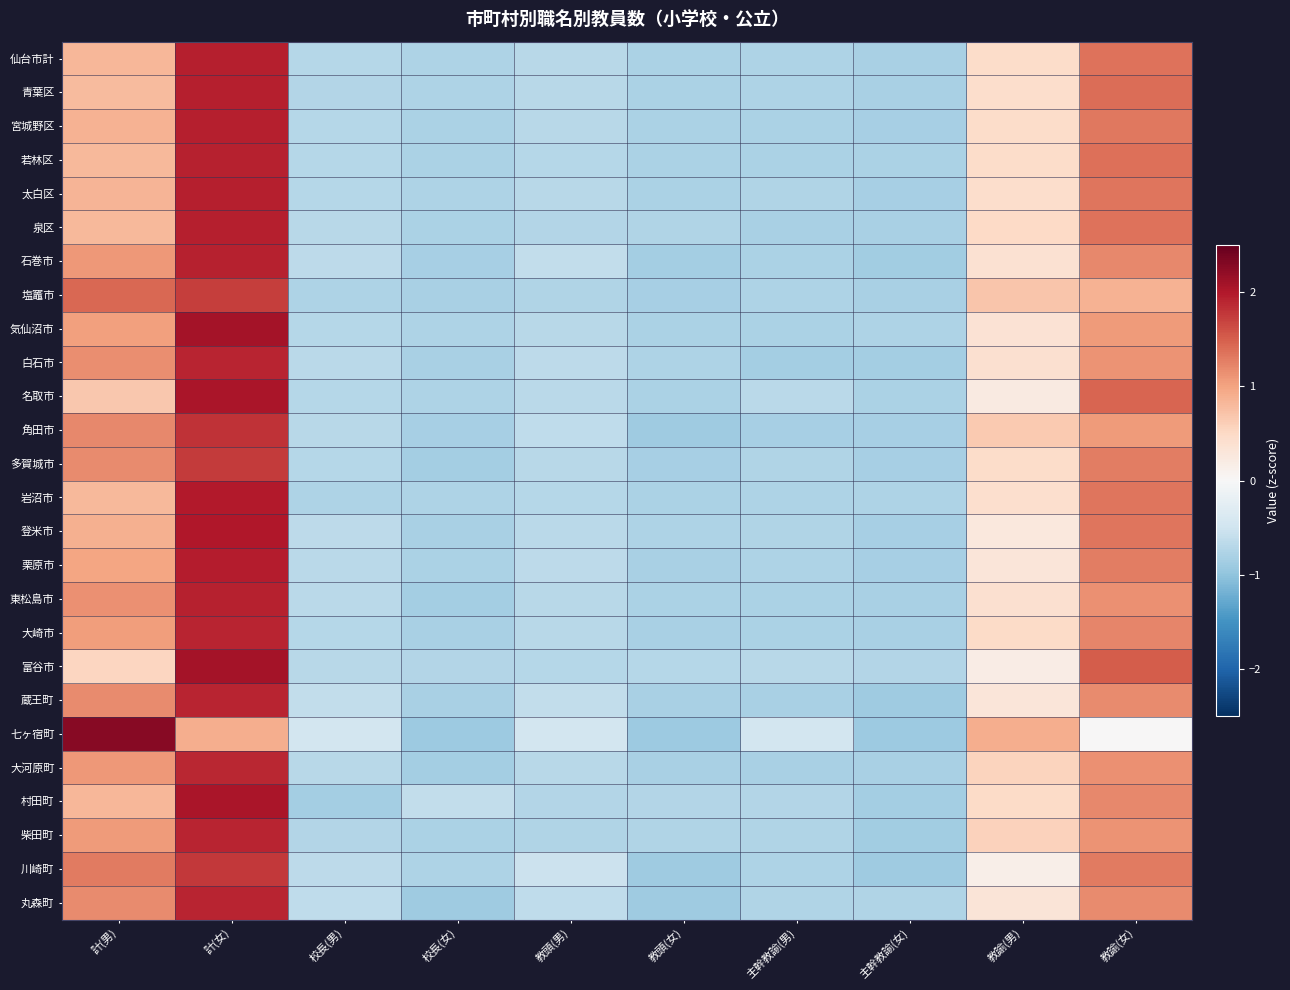

Reading left to right, what are all the values shown in this chart?

仙台市計: 計(男)=0.8	計(女)=1.9	校長(男)=-0.7	校長(女)=-0.8	教頭(男)=-0.7	教頭(女)=-0.8	主幹教諭(男)=-0.8	主幹教諭(女)=-0.8	教諭(男)=0.5	教諭(女)=1.4
青葉区: 計(男)=0.8	計(女)=1.9	校長(男)=-0.7	校長(女)=-0.8	教頭(男)=-0.7	教頭(女)=-0.8	主幹教諭(男)=-0.8	主幹教諭(女)=-0.8	教諭(男)=0.4	教諭(女)=1.4
宮城野区: 計(男)=0.9	計(女)=1.9	校長(男)=-0.7	校長(女)=-0.8	教頭(男)=-0.7	教頭(女)=-0.8	主幹教諭(男)=-0.8	主幹教諭(女)=-0.8	教諭(男)=0.5	教諭(女)=1.3
若林区: 計(男)=0.8	計(女)=1.9	校長(男)=-0.7	校長(女)=-0.8	教頭(男)=-0.7	教頭(女)=-0.8	主幹教諭(男)=-0.8	主幹教諭(女)=-0.8	教諭(男)=0.5	教諭(女)=1.4
太白区: 計(男)=0.8	計(女)=1.9	校長(男)=-0.7	校長(女)=-0.8	教頭(男)=-0.7	教頭(女)=-0.8	主幹教諭(男)=-0.8	主幹教諭(女)=-0.8	教諭(男)=0.4	教諭(女)=1.3
泉区: 計(男)=0.8	計(女)=1.9	校長(男)=-0.7	校長(女)=-0.8	教頭(男)=-0.7	教頭(女)=-0.8	主幹教諭(男)=-0.8	主幹教諭(女)=-0.8	教諭(男)=0.5	教諭(女)=1.4
石巻市: 計(男)=1.1	計(女)=1.9	校長(男)=-0.6	校長(女)=-0.8	教頭(男)=-0.6	教頭(女)=-0.8	主幹教諭(男)=-0.8	主幹教諭(女)=-0.9	教諭(男)=0.4	教諭(女)=1.2
塩竈市: 計(男)=1.4	計(女)=1.7	校長(男)=-0.8	校長(女)=-0.8	教頭(男)=-0.7	教頭(女)=-0.8	主幹教諭(男)=-0.8	主幹教諭(女)=-0.8	教諭(男)=0.7	教諭(女)=0.9
気仙沼市: 計(男)=1.0	計(女)=2.1	校長(男)=-0.7	校長(女)=-0.8	教頭(男)=-0.7	教頭(女)=-0.8	主幹教諭(男)=-0.8	主幹教諭(女)=-0.8	教諭(男)=0.4	教諭(女)=1.1
白石市: 計(男)=1.2	計(女)=1.9	校長(男)=-0.7	校長(女)=-0.8	教頭(男)=-0.6	教頭(女)=-0.8	主幹教諭(男)=-0.8	主幹教諭(女)=-0.8	教諭(男)=0.4	教諭(女)=1.1
名取市: 計(男)=0.7	計(女)=2.0	校長(男)=-0.7	校長(女)=-0.8	教頭(男)=-0.7	教頭(女)=-0.8	主幹教諭(男)=-0.7	主幹教諭(女)=-0.8	教諭(男)=0.2	教諭(女)=1.5
角田市: 計(男)=1.2	計(女)=1.8	校長(男)=-0.7	校長(女)=-0.8	教頭(男)=-0.6	教頭(女)=-0.9	主幹教諭(男)=-0.8	主幹教諭(女)=-0.8	教諭(男)=0.7	教諭(女)=1.1
多賀城市: 計(男)=1.2	計(女)=1.8	校長(男)=-0.7	校長(女)=-0.9	教頭(男)=-0.7	教頭(女)=-0.8	主幹教諭(男)=-0.7	主幹教諭(女)=-0.8	教諭(男)=0.5	教諭(女)=1.3
岩沼市: 計(男)=0.8	計(女)=2.0	校長(男)=-0.8	校長(女)=-0.8	教頭(男)=-0.7	教頭(女)=-0.8	主幹教諭(男)=-0.8	主幹教諭(女)=-0.8	教諭(男)=0.4	教諭(女)=1.3
登米市: 計(男)=0.9	計(女)=2.0	校長(男)=-0.6	校長(女)=-0.8	教頭(男)=-0.7	教頭(女)=-0.8	主幹教諭(男)=-0.8	主幹教諭(女)=-0.8	教諭(男)=0.3	教諭(女)=1.3
栗原市: 計(男)=1.0	計(女)=2.0	校長(男)=-0.7	校長(女)=-0.8	教頭(男)=-0.7	教頭(女)=-0.8	主幹教諭(男)=-0.8	主幹教諭(女)=-0.8	教諭(男)=0.3	教諭(女)=1.3
東松島市: 計(男)=1.1	計(女)=1.9	校長(男)=-0.7	校長(女)=-0.8	教頭(男)=-0.7	教頭(女)=-0.8	主幹教諭(男)=-0.8	主幹教諭(女)=-0.8	教諭(男)=0.4	教諭(女)=1.1
大崎市: 計(男)=1.0	計(女)=1.9	校長(男)=-0.7	校長(女)=-0.8	教頭(男)=-0.7	教頭(女)=-0.8	主幹教諭(男)=-0.8	主幹教諭(女)=-0.8	教諭(男)=0.5	教諭(女)=1.2
富谷市: 計(男)=0.5	計(女)=2.1	校長(男)=-0.7	校長(女)=-0.7	教頭(男)=-0.7	教頭(女)=-0.7	主幹教諭(男)=-0.7	主幹教諭(女)=-0.7	教諭(男)=0.2	教諭(女)=1.5
蔵王町: 計(男)=1.2	計(女)=1.9	校長(男)=-0.6	校長(女)=-0.8	教頭(男)=-0.6	教頭(女)=-0.8	主幹教諭(男)=-0.8	主幹教諭(女)=-0.9	教諭(男)=0.3	教諭(女)=1.2
七ヶ宿町: 計(男)=2.3	計(女)=0.9	校長(男)=-0.5	校長(女)=-0.9	教頭(男)=-0.5	教頭(女)=-0.9	主幹教諭(男)=-0.5	主幹教諭(女)=-0.9	教諭(男)=0.9	教諭(女)=0.0
大河原町: 計(男)=1.1	計(女)=1.9	校長(男)=-0.7	校長(女)=-0.9	教頭(男)=-0.7	教頭(女)=-0.8	主幹教諭(男)=-0.8	主幹教諭(女)=-0.8	教諭(男)=0.6	教諭(女)=1.1
村田町: 計(男)=0.8	計(女)=2.0	校長(男)=-0.9	校長(女)=-0.6	教頭(男)=-0.7	教頭(女)=-0.7	主幹教諭(男)=-0.7	主幹教諭(女)=-0.9	教諭(男)=0.5	教諭(女)=1.2
柴田町: 計(男)=1.1	計(女)=1.9	校長(男)=-0.7	校長(女)=-0.8	教頭(男)=-0.8	教頭(女)=-0.8	主幹教諭(男)=-0.8	主幹教諭(女)=-0.9	教諭(男)=0.6	教諭(女)=1.1
川崎町: 計(男)=1.3	計(女)=1.8	校長(男)=-0.7	校長(女)=-0.8	教頭(男)=-0.5	教頭(女)=-0.9	主幹教諭(男)=-0.8	主幹教諭(女)=-0.9	教諭(男)=0.1	教諭(女)=1.3
丸森町: 計(男)=1.2	計(女)=1.9	校長(男)=-0.6	校長(女)=-0.9	教頭(男)=-0.6	教頭(女)=-0.9	主幹教諭(男)=-0.8	主幹教諭(女)=-0.8	教諭(男)=0.3	教諭(女)=1.2